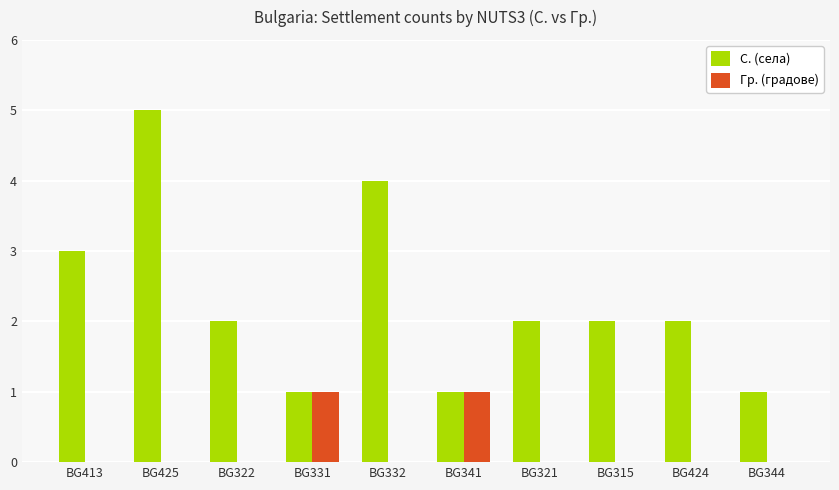

Which category has the highest value across all series?

BG425